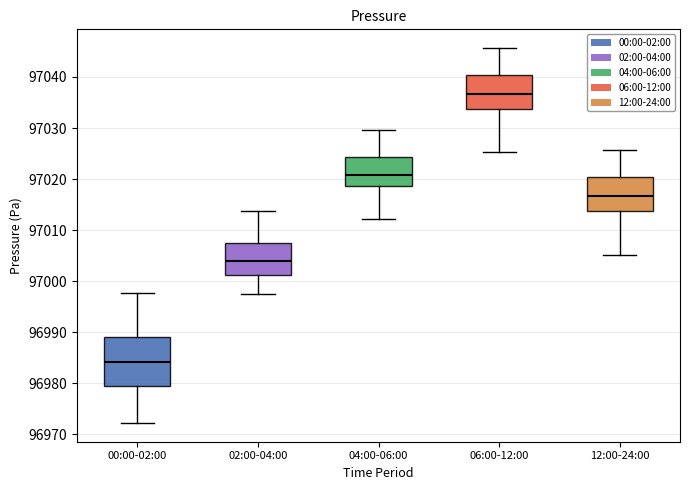

Where is the upper edge of the box for 12:00-24:00 on the y-axis? The values are not printed on the chart, so give them approximately, as read against the axis.

97020